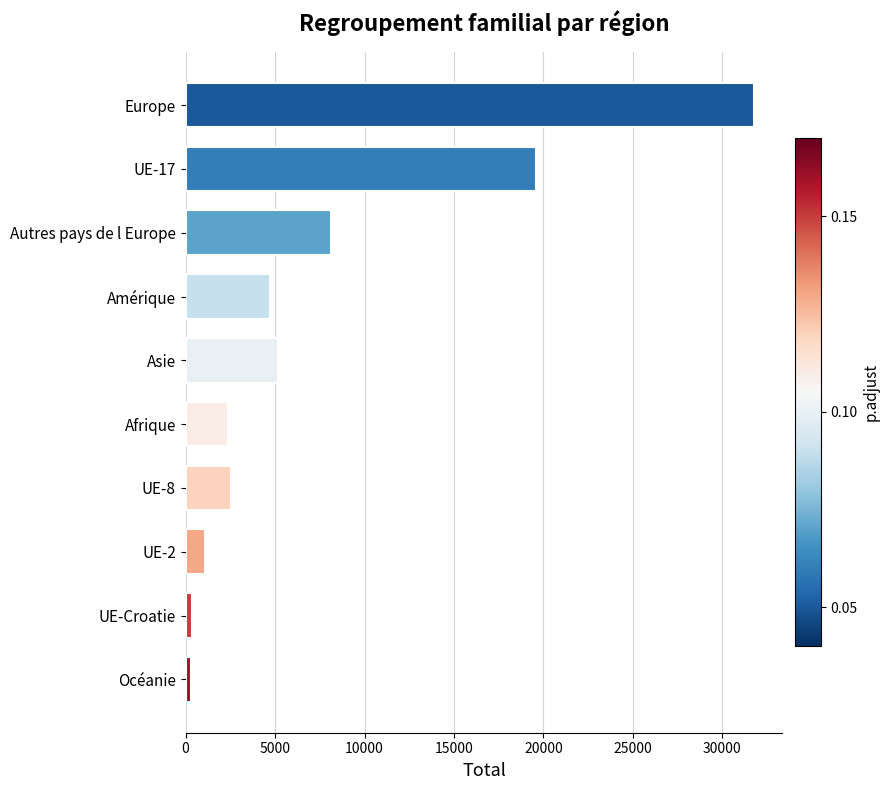

What is the label of the 9th bar from the top?

UE-Croatie